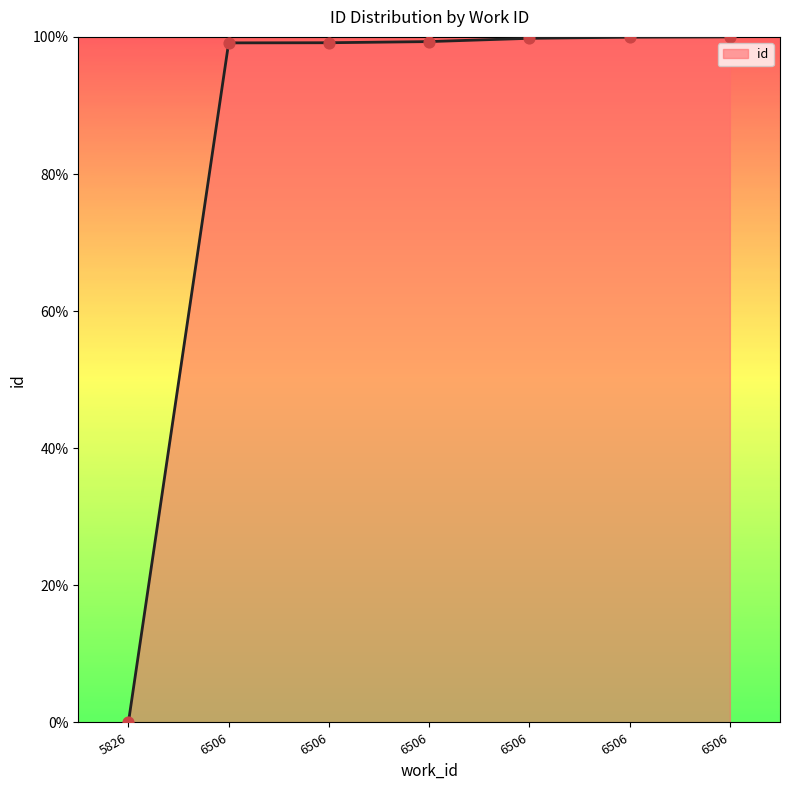

Between 6506 and 6506, which is larger?

6506